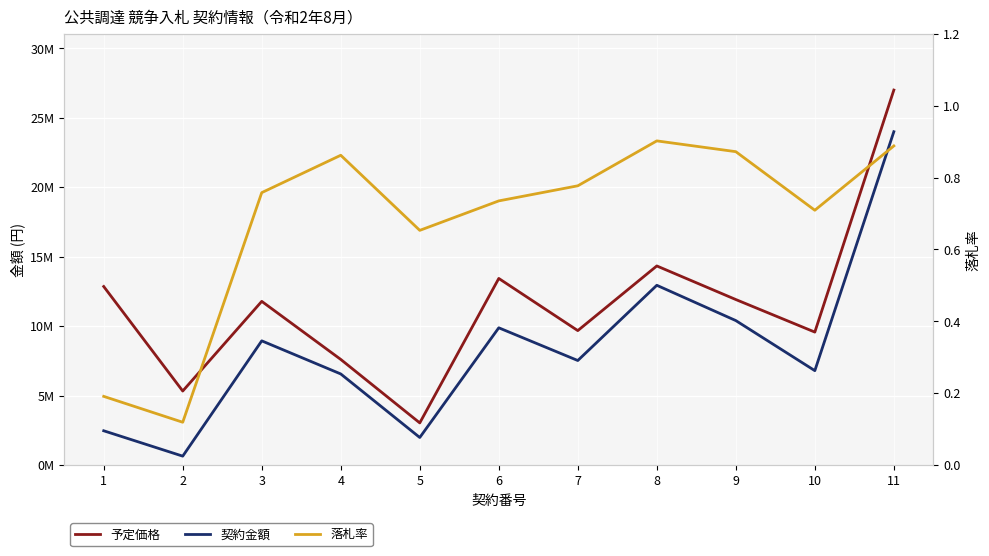

Reading left to right, what are all the values shown in this chart?

予定価格: 1=12848000.0	2=5324000.0	3=11779267.0	4=7598800.0	5=3030500.0	6=13427565.0	7=9673566.0	8=14327914.0	9=11909859.0	10=9567250.0	11=26988463.0
契約金額: 1=2464000.0	2=638000.0	3=8936819.0	4=6554248.0	5=1980000.0	6=9875726.0	7=7520845.0	8=12935986.0	9=10395258.0	10=6791400.0	11=23989900.0
落札率: 1=0.2	2=0.1	3=0.8	4=0.9	5=0.7	6=0.7	7=0.8	8=0.9	9=0.9	10=0.7	11=0.9